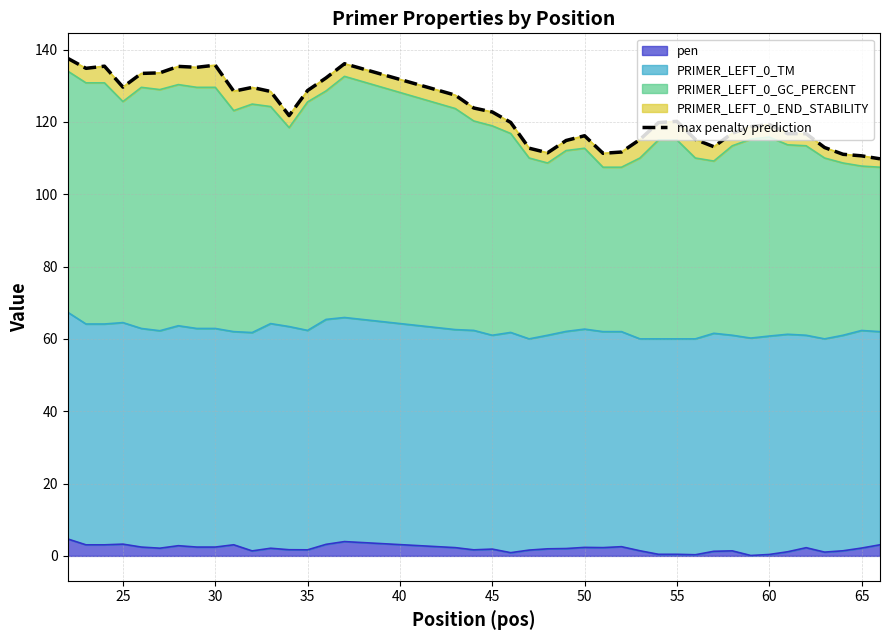

True or false: there are more than 1 points higher than both neighbors.

True